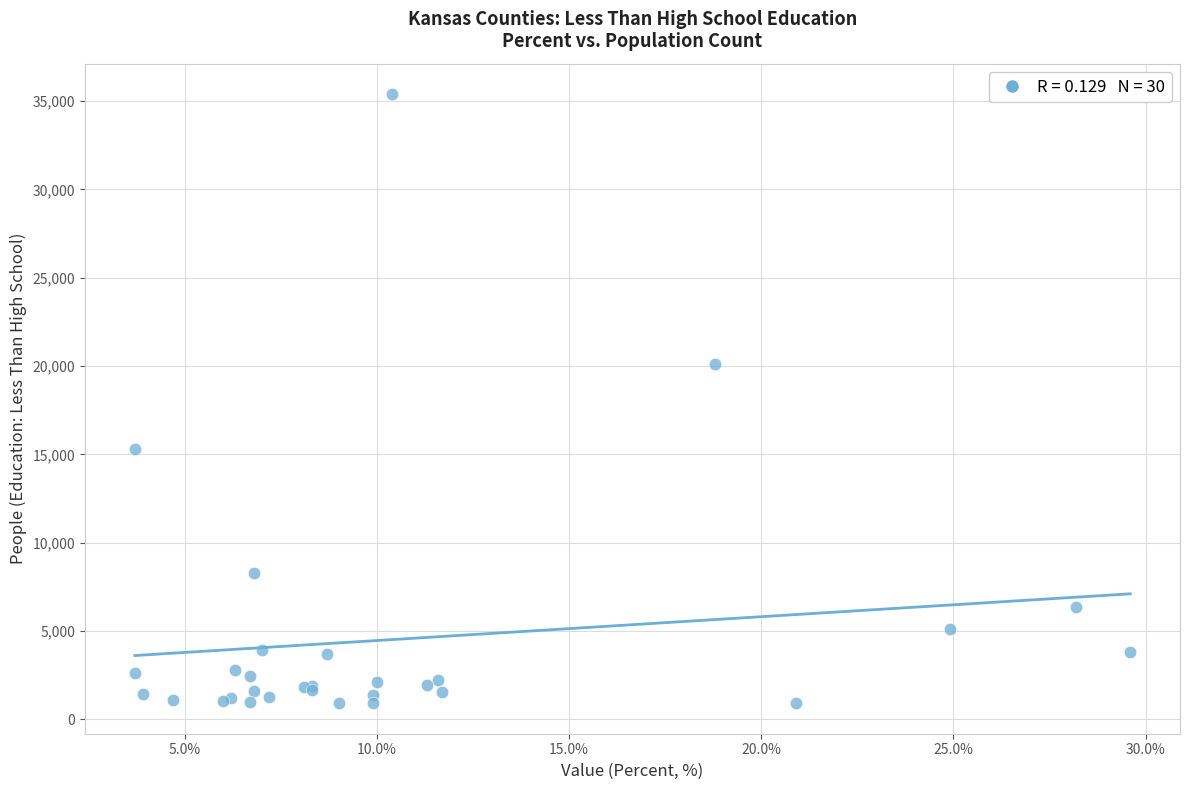

What Y value in the scatter plot is closest to 18152?

20121